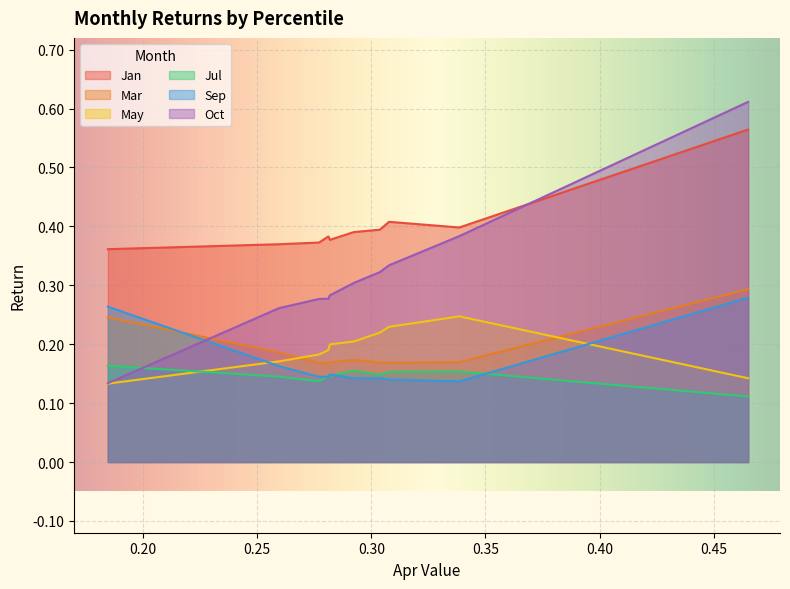

True or false: Jan and Sep cross at least once.

False